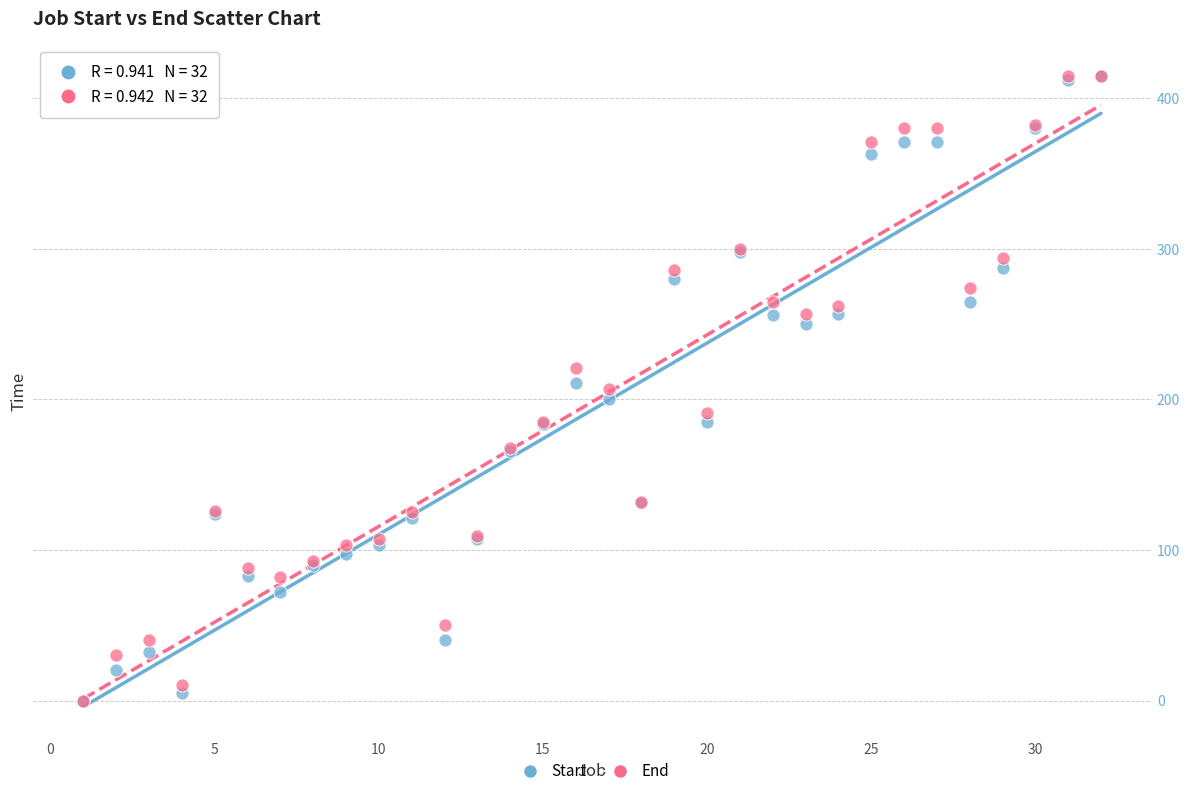

What are all the series names shown in the legend?

Start, End